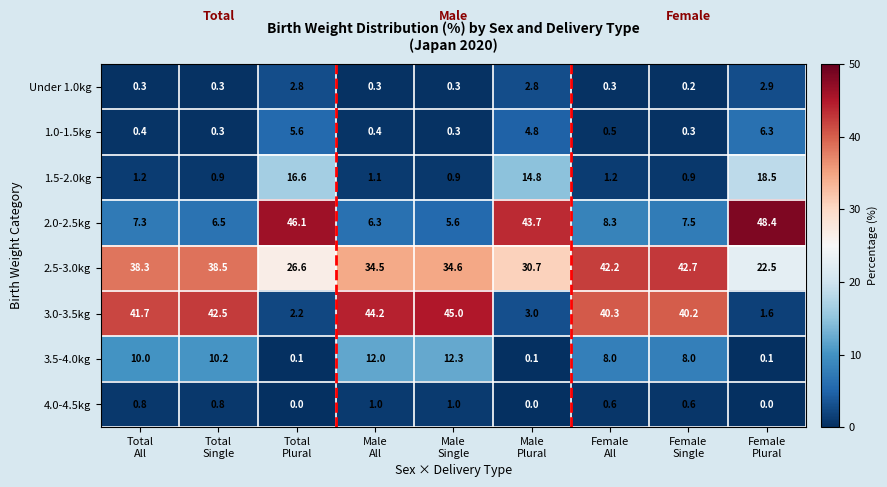

How many data points does each series have?

9